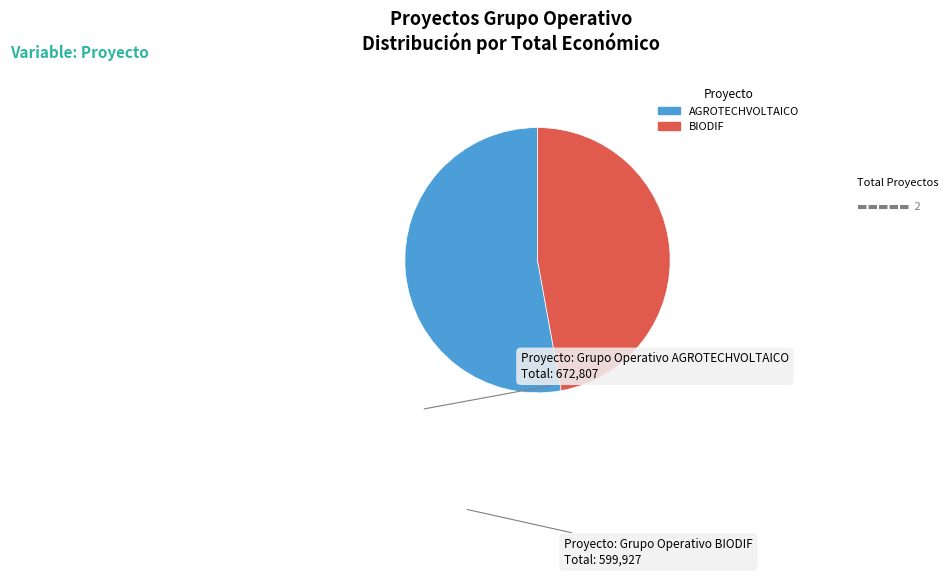

Count the number of slices in the pie.

2